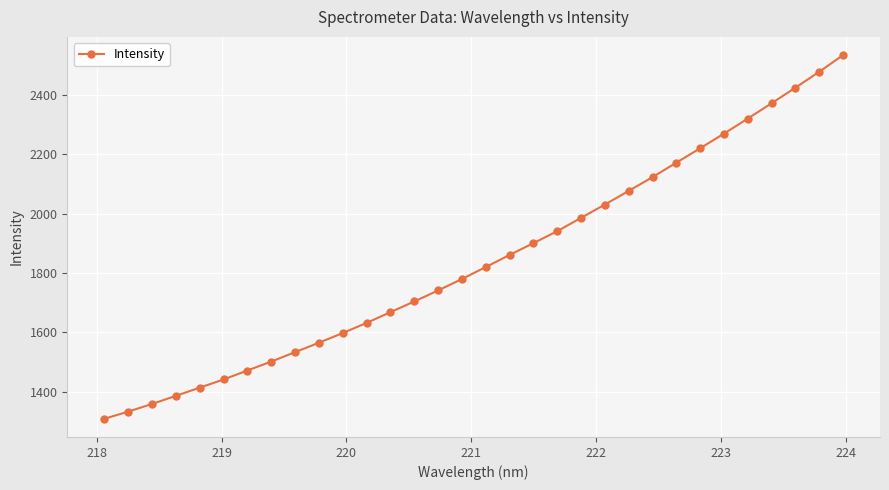

What is the greatest value displayed?

2534.4